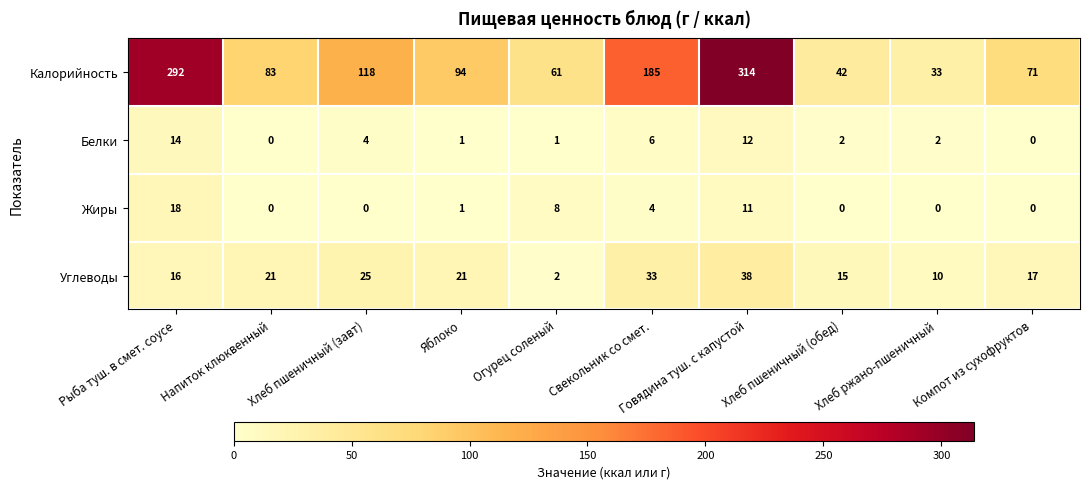

Where is Жиры nearest to the value 9?

Огурец соленый